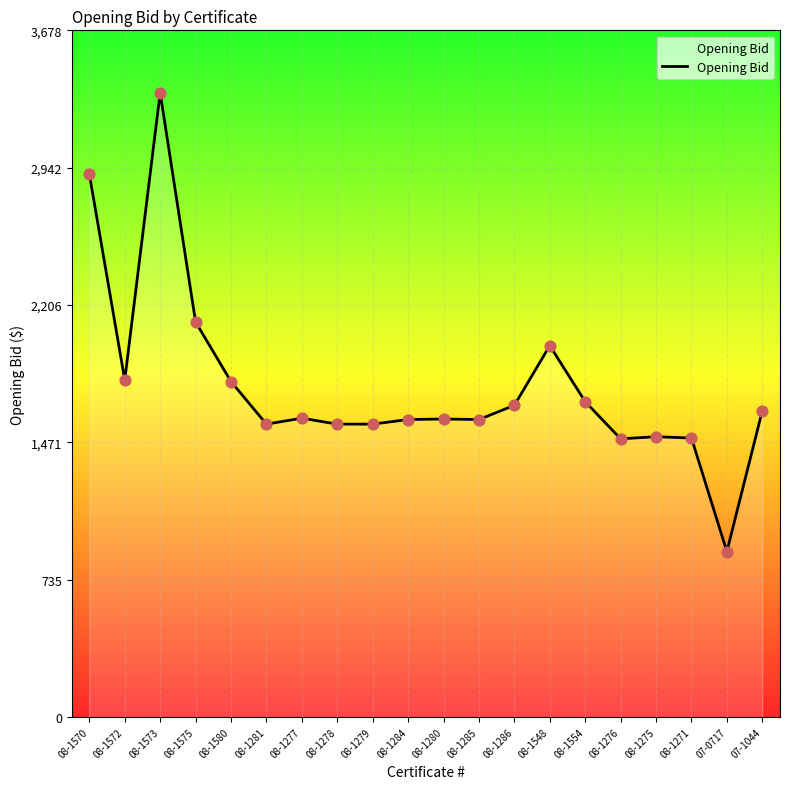

What is the change in value from 08-1279 to 07-0717?

-682.7